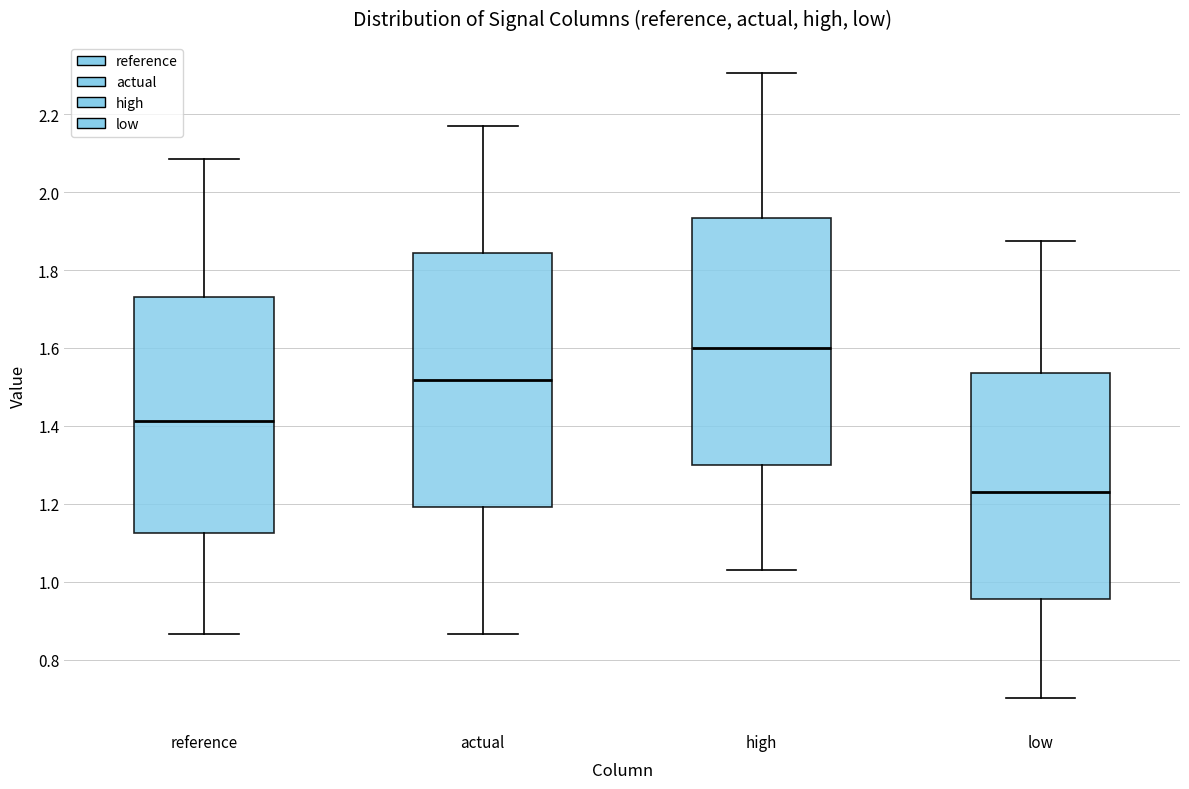

Which box has the highest median line?

high